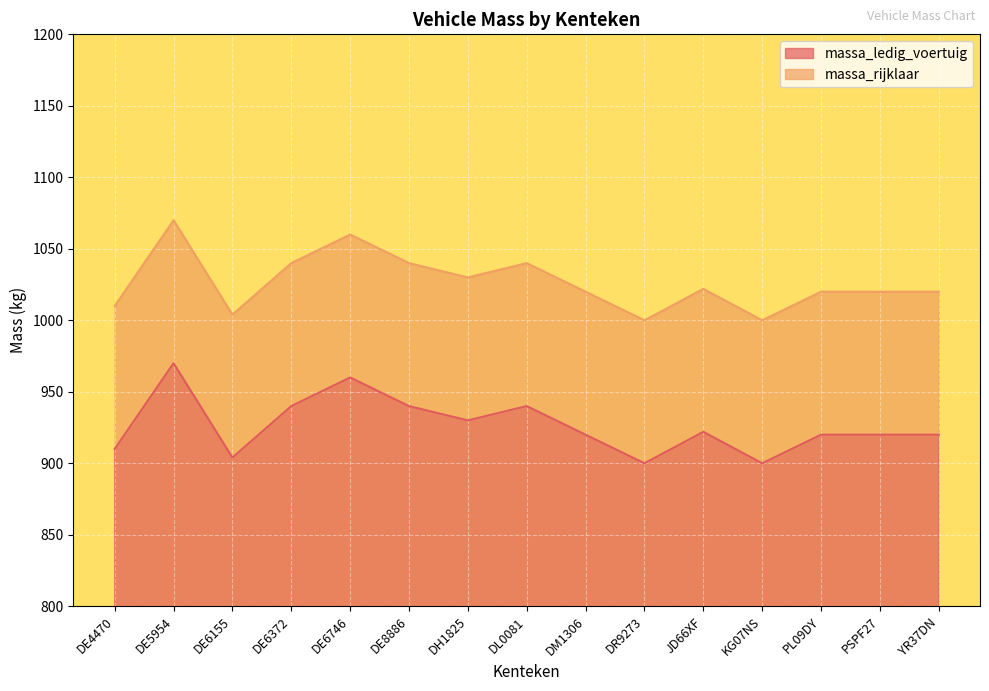

What is the difference between the massa_ledig_voertuig values at DE5954 and DE6746?

10